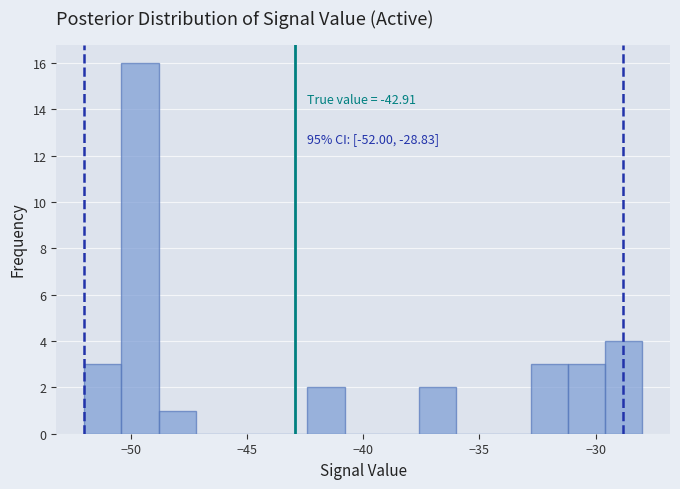

Read against the x-axis, roughly where is the centre of the tallest bar?

-49.5